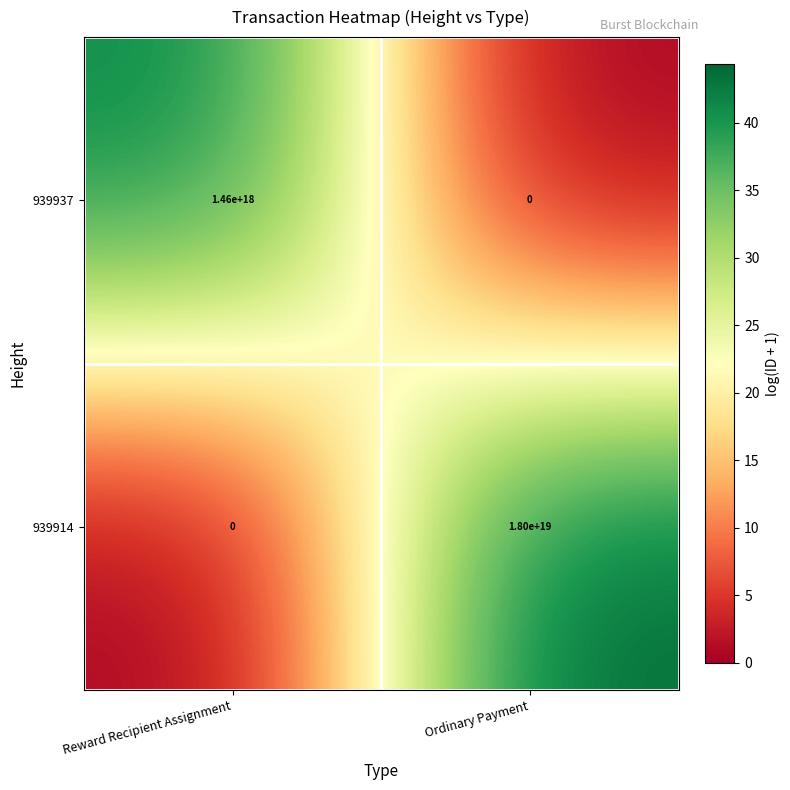

Is it true that 939914 equals 29481642583374536704 at Ordinary Payment?

False